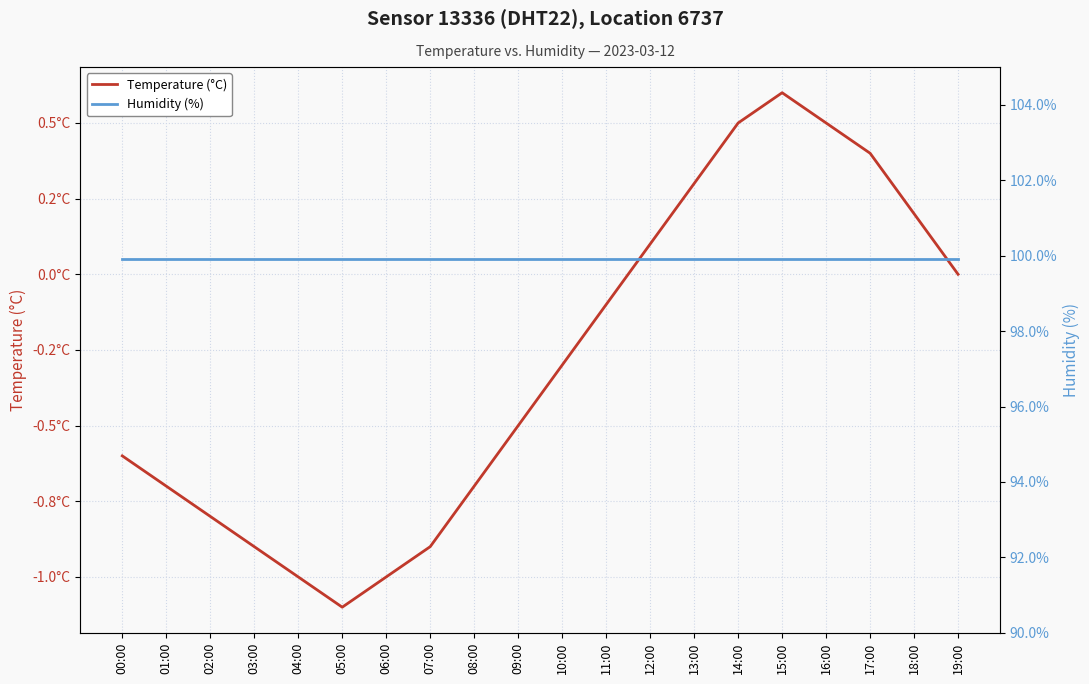

True or false: Temperature (°C) and Humidity (%) cross at least once.

False